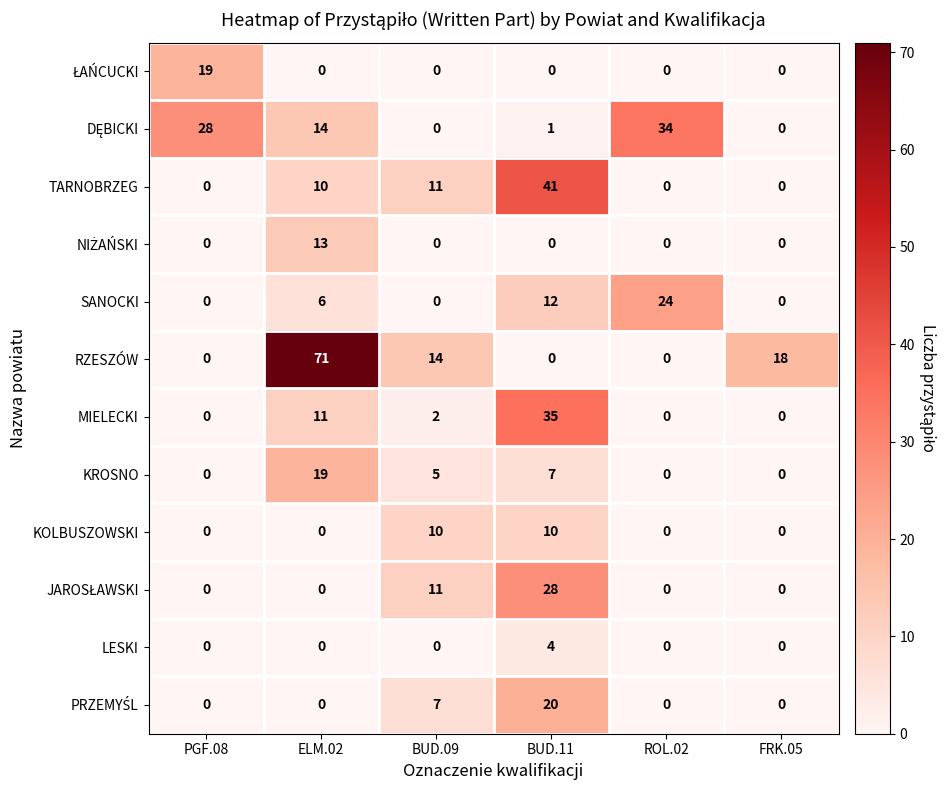

How many distinct data groups are displayed?

12